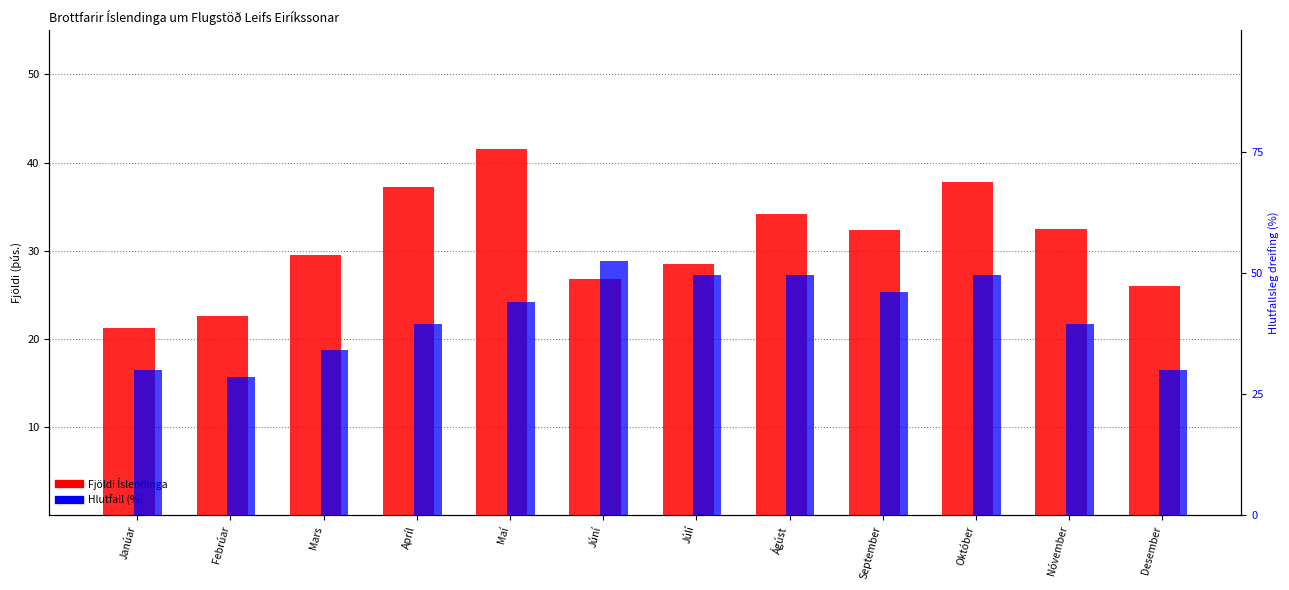

Reading right to left, what are all the values shown in this chart?

Fjöldi Íslendinga: 26031.0	32463.0	37749.0	32313.0	34188.0	28453.0	26763.0	41568.0	37256.0	29495.0	22619.0	21206.0
Hlutfall (%): 6.0	7.9	9.9	9.2	9.9	9.9	10.5	8.8	7.9	6.8	5.7	6.0